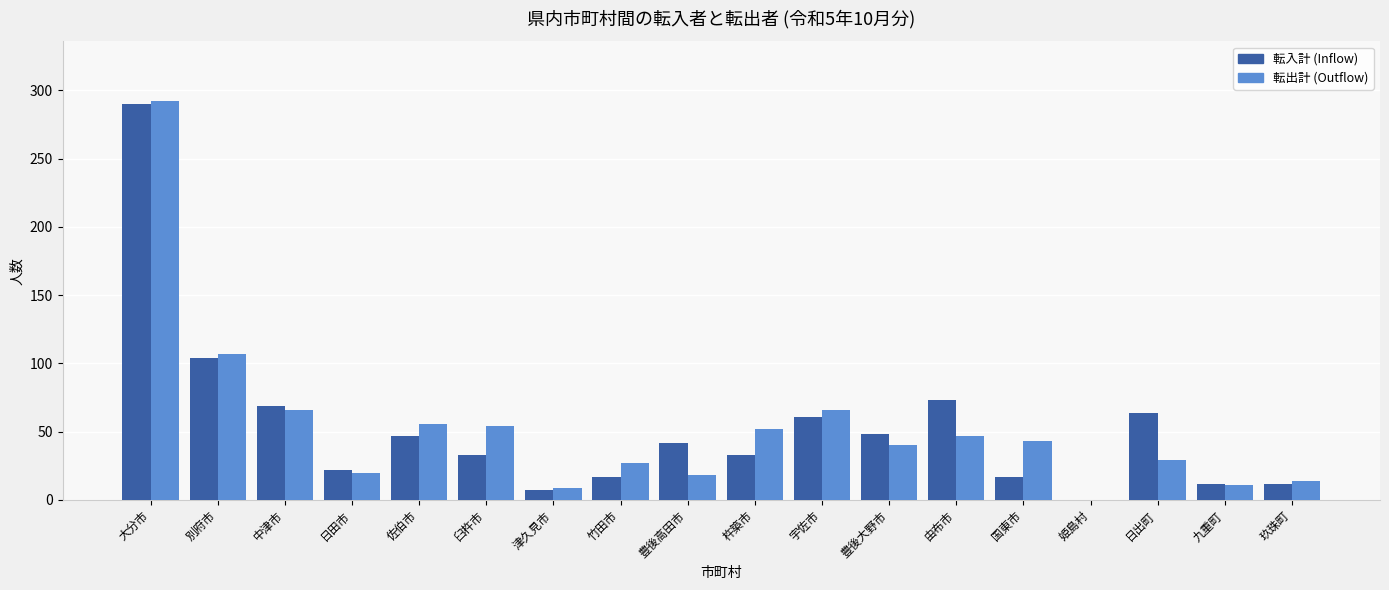

The 転出計 (Outflow) series shows 14 at 由布市. True or false?

False